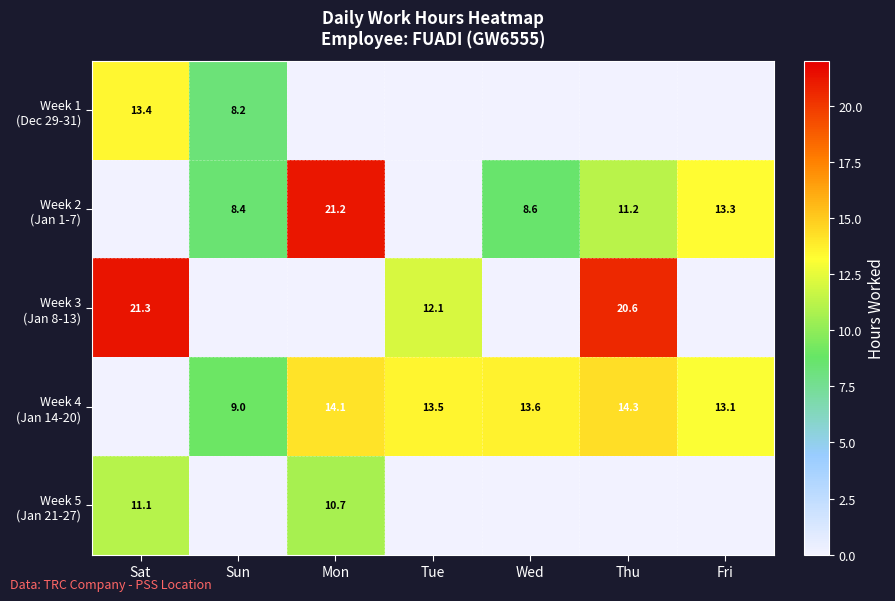

At how many categories does at least one series exceed 20?

3